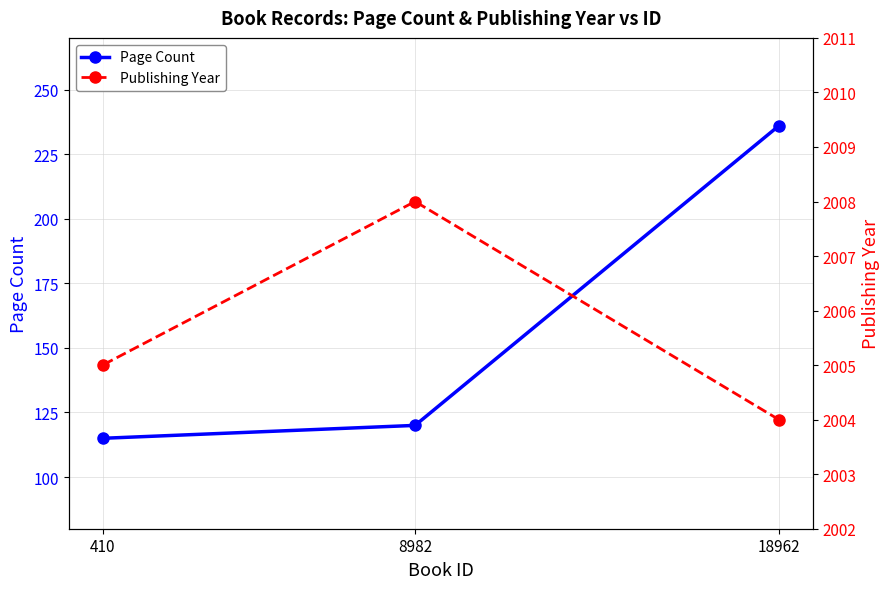

Rank the series by their average value, from lowest to highest.

Page Count, Publishing Year